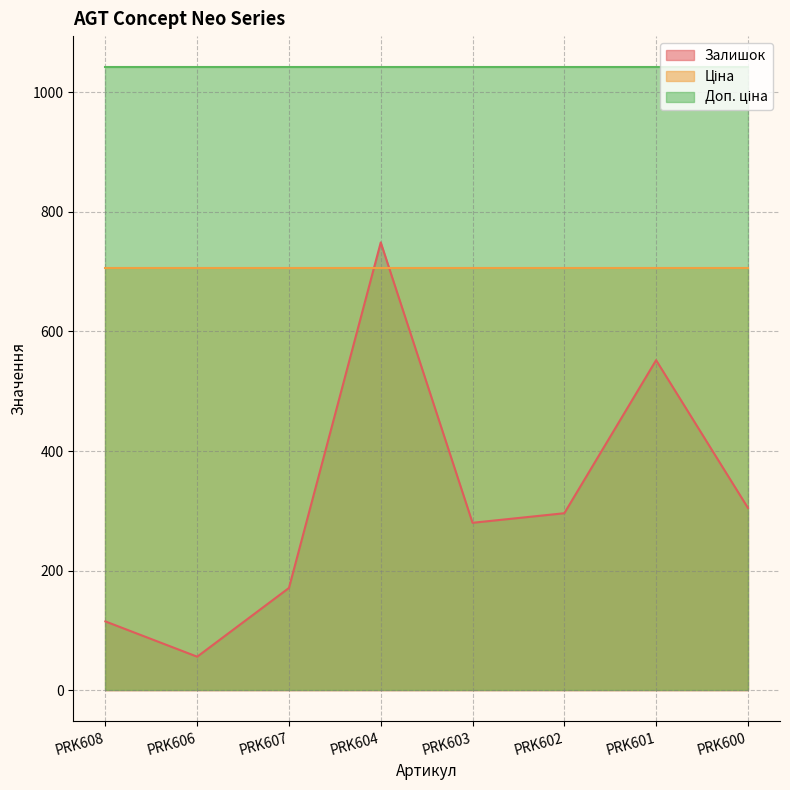

Rank the series by their average value, from highest to lowest.

Доп. ціна, Ціна, Залишок